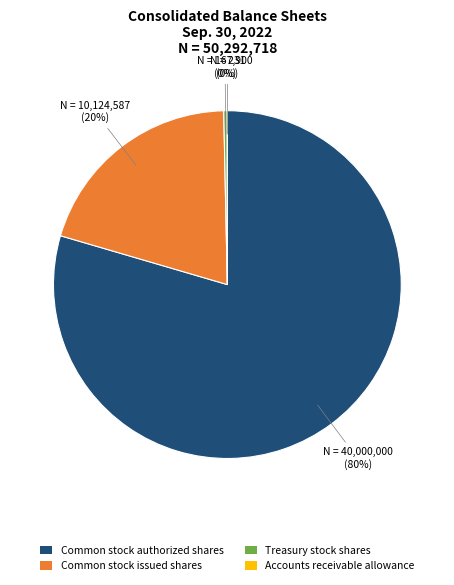

True or false: Common stock authorized shares accounts for 72% of the total.

False